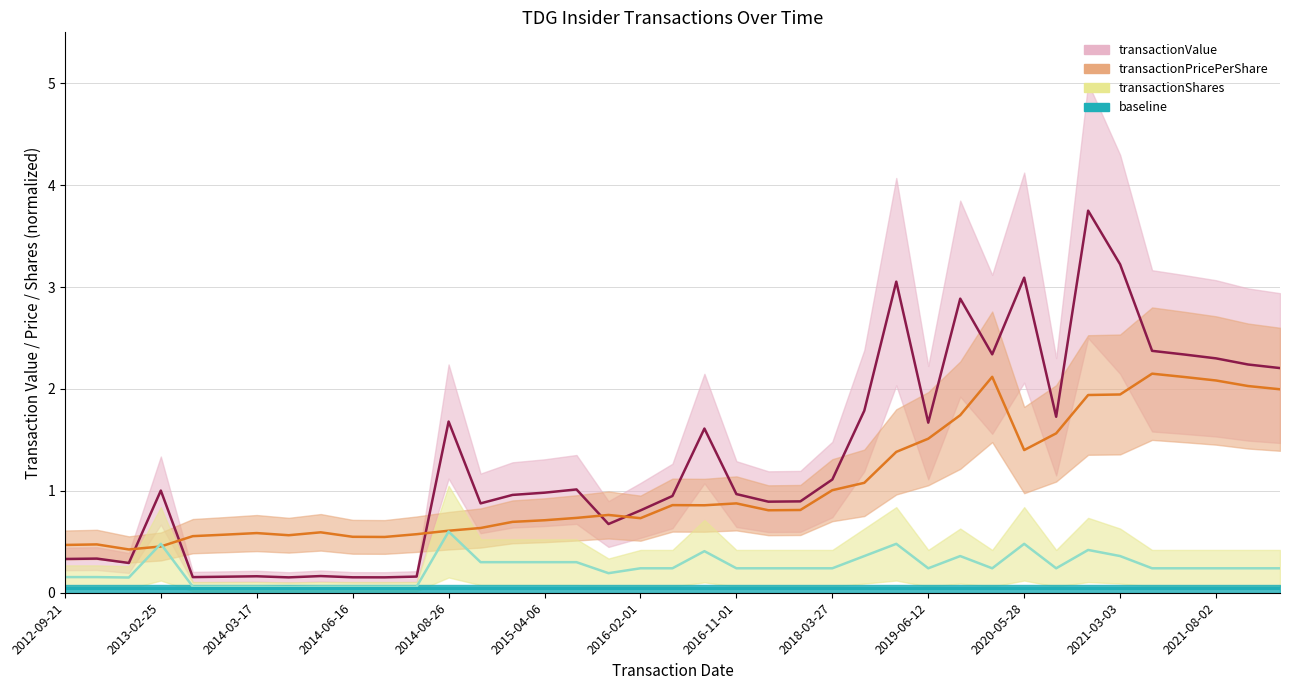

What position from the left is 2016-02-01?

19